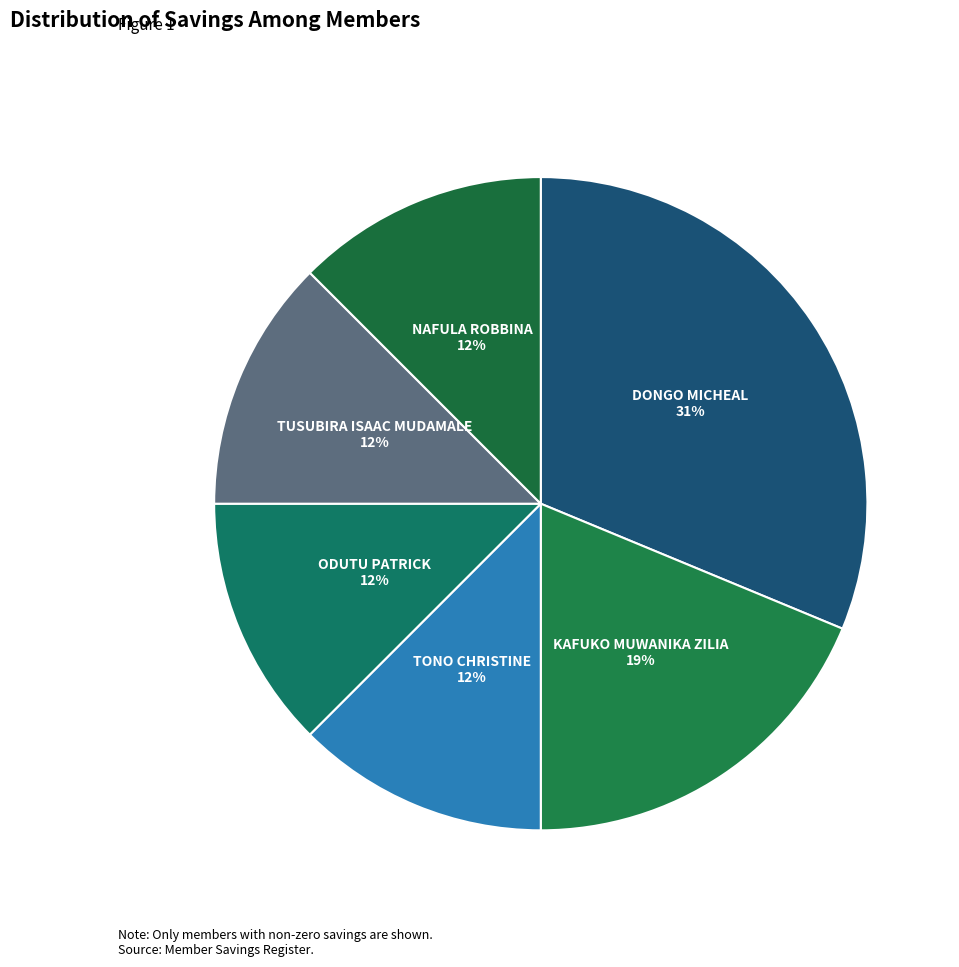

The NAFULA ROBBINA slice represents 7% of the pie. True or false?

False